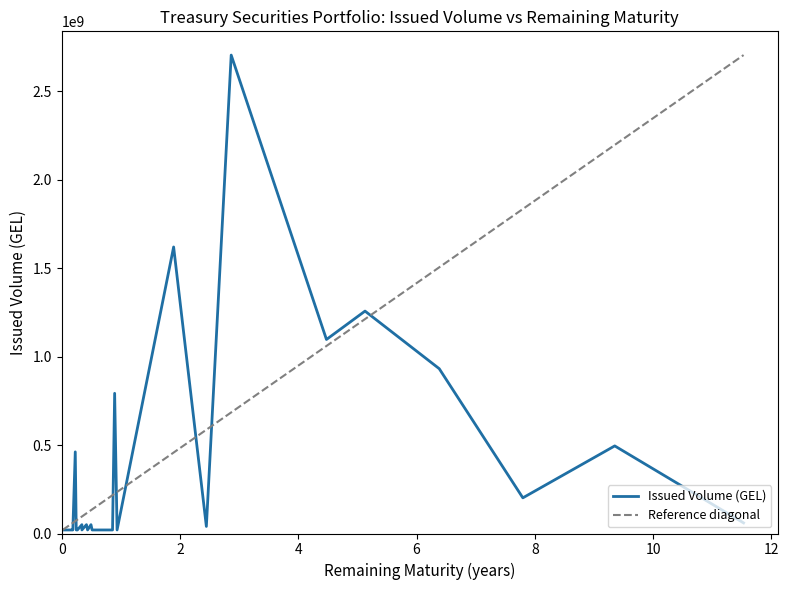

Does the chart display data point markers on the line(s)?

No